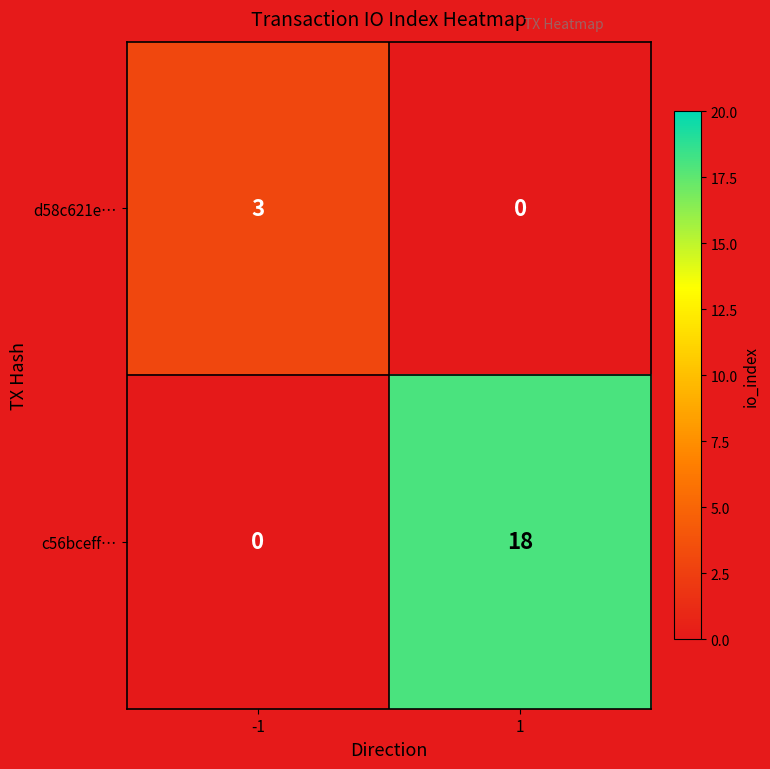

Reading left to right, transcribe all the data shown in this chart.

d58c621e…: -1=3	1=0
c56bceff…: -1=0	1=18